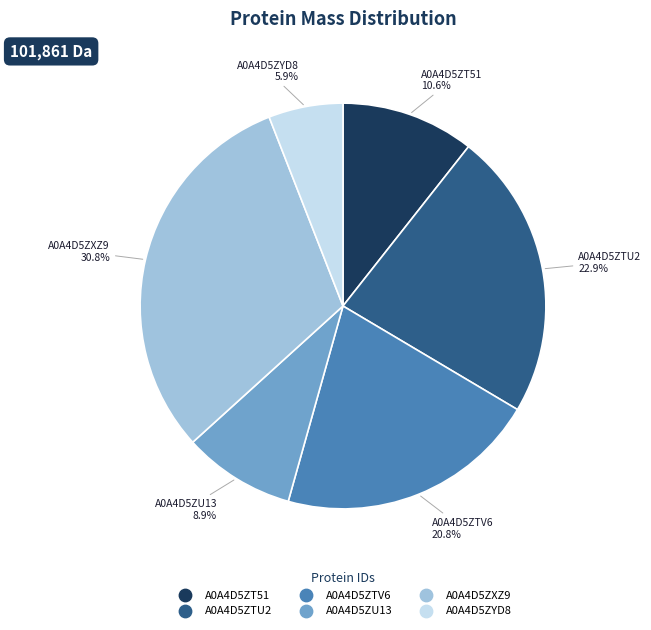

True or false: A0A4D5ZYD8 accounts for 6% of the total.

True